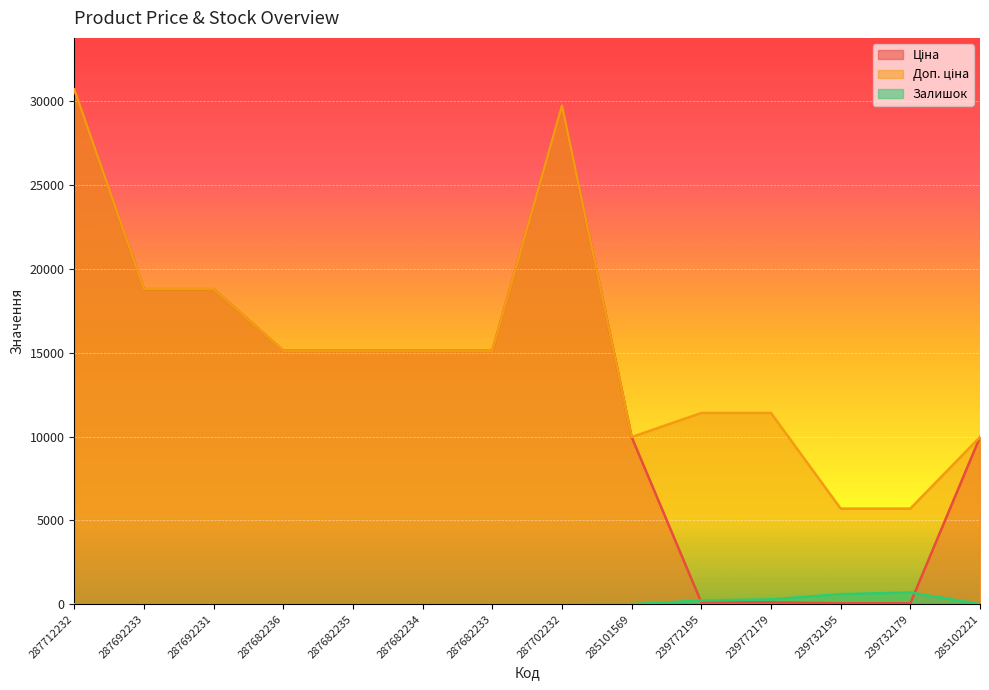

At how many categories does at least one series exceed 10983?

10